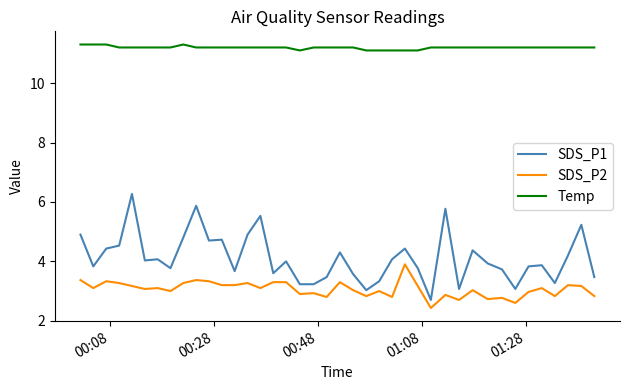

Count the number of data series in this chart.

3